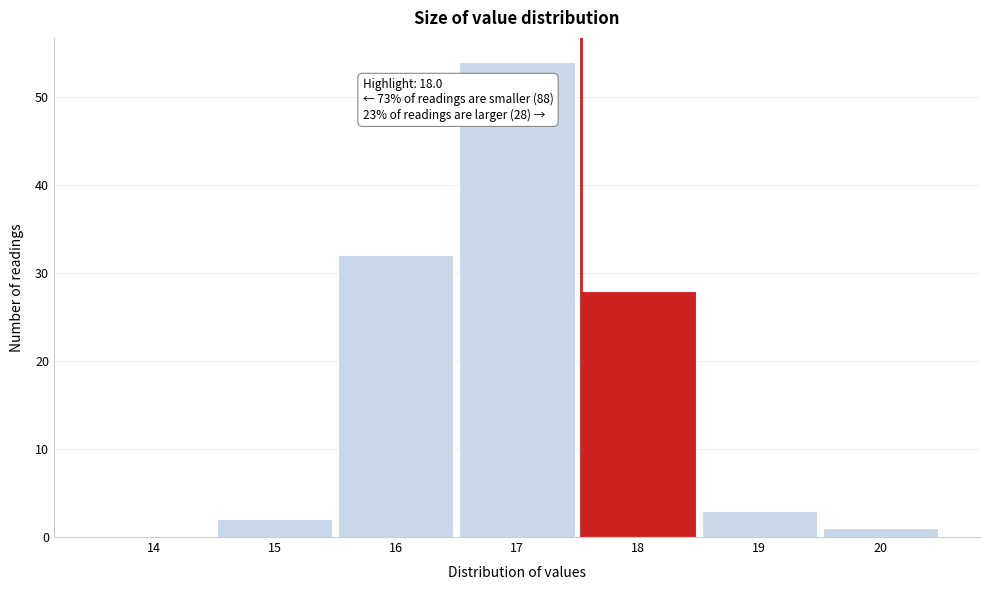

Reading left to right, transcribe all the data shown in this chart.

14=0	15=2	16=32	17=54	18=28	19=3	20=1